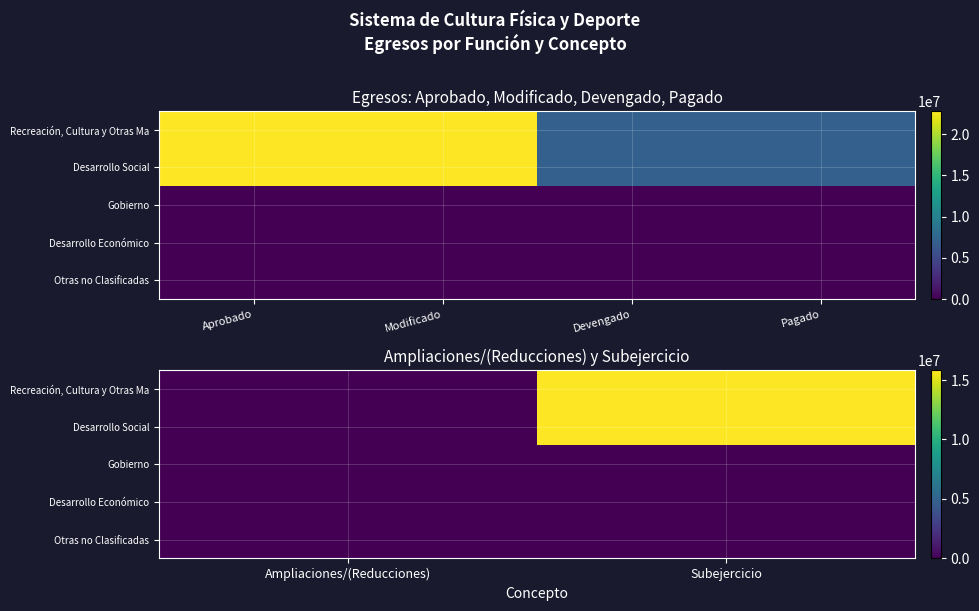

Between Ampliaciones/(Reducciones) and Subejercicio, which series saw the biggest shift?

Recreación, Cultura y Otras Ma